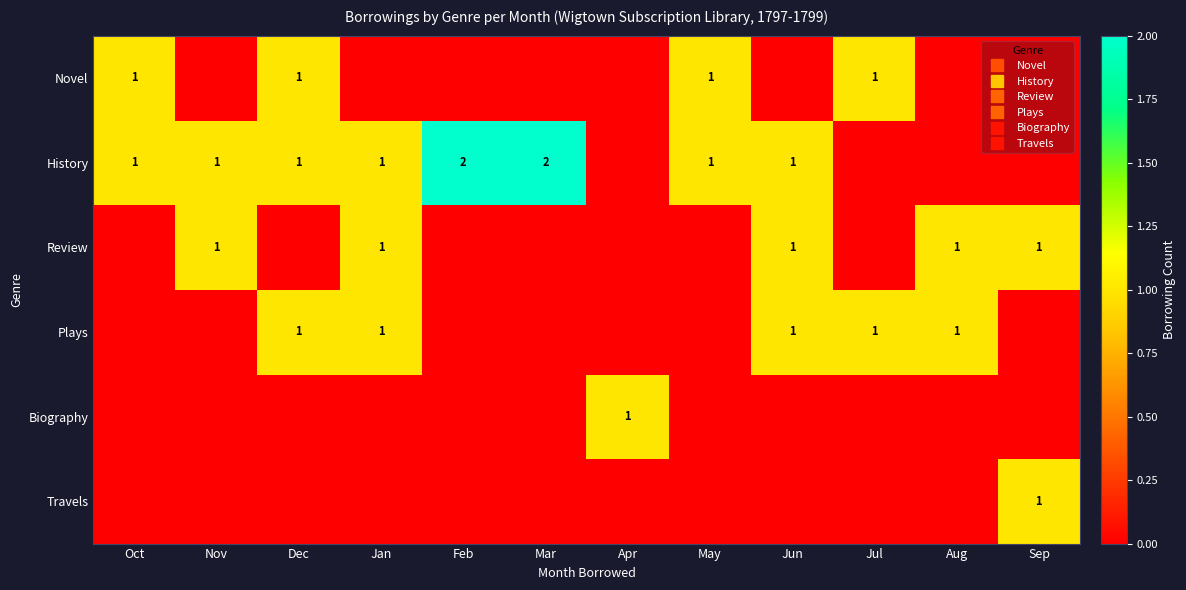

List the labels in order of Plays value, smallest first.

Oct, Nov, Feb, Mar, Apr, May, Sep, Dec, Jan, Jun, Jul, Aug